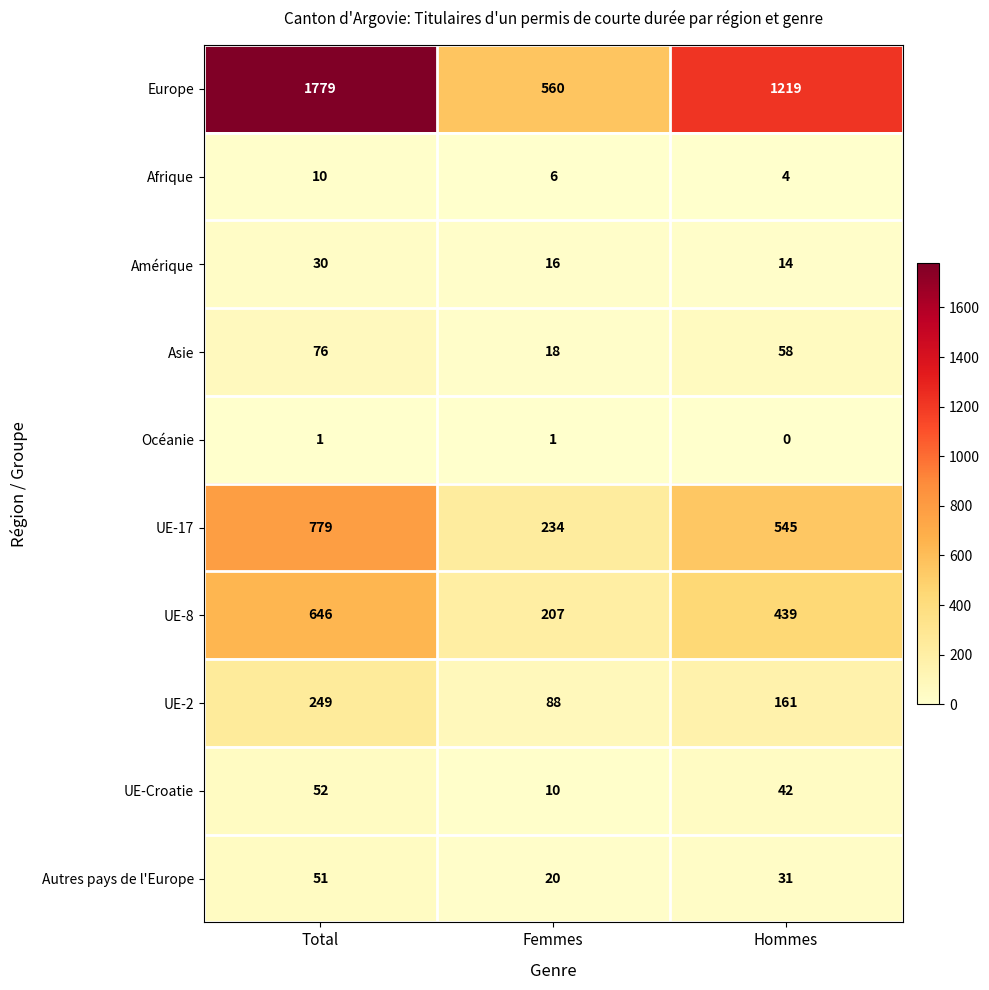

The value of Amérique at Hommes is 4. True or false?

False